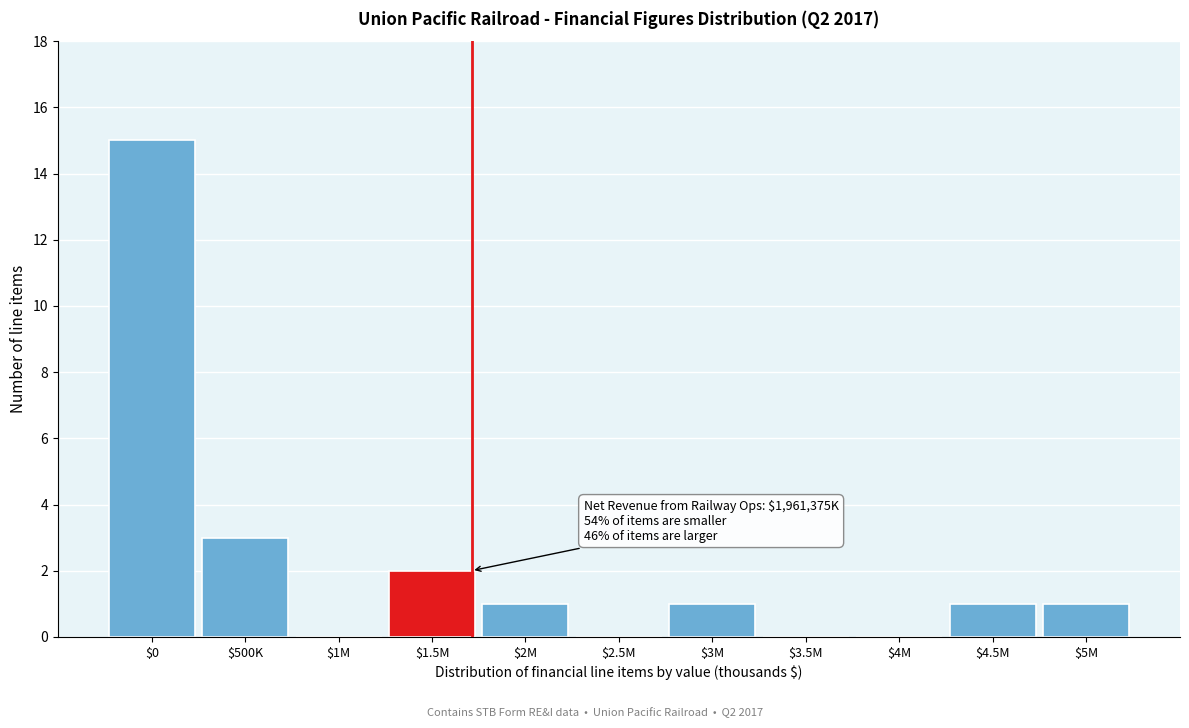

Which label corresponds to the largest value in the chart?

$0